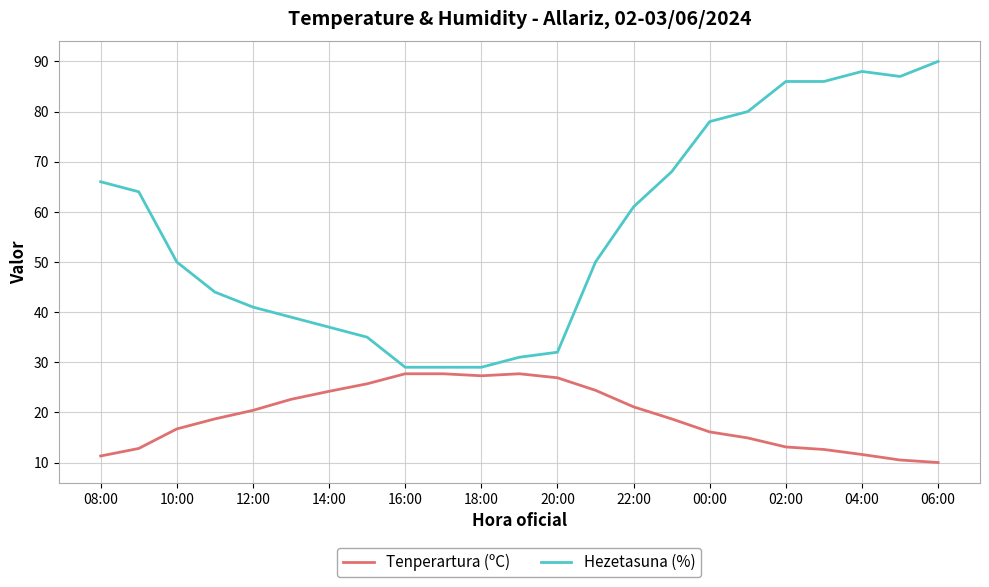

What is the lowest value of the Tenperartura (ºC) series?

10.0